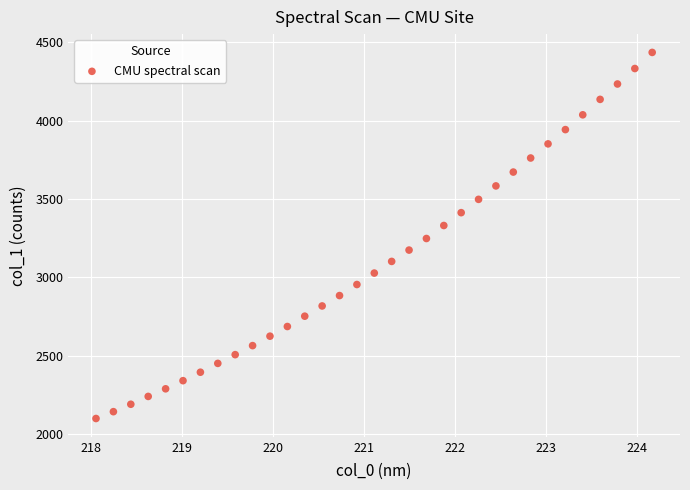

What is the range of Y values (max minus min)?

2336.9